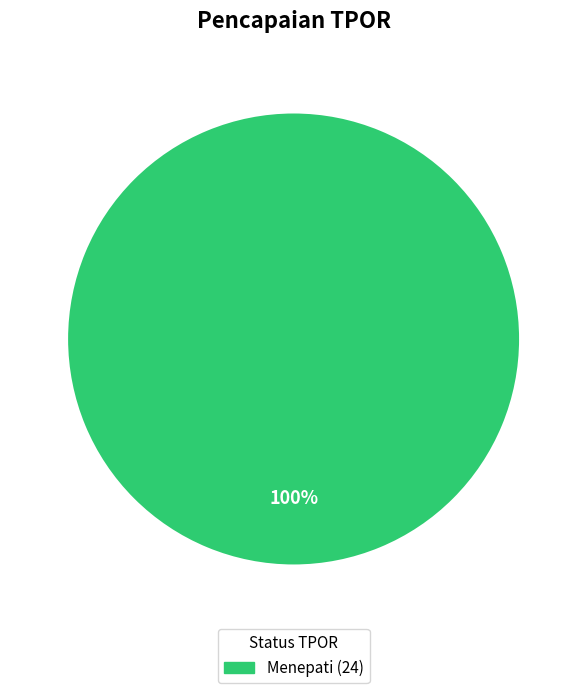

How many segments does this pie chart have?

1